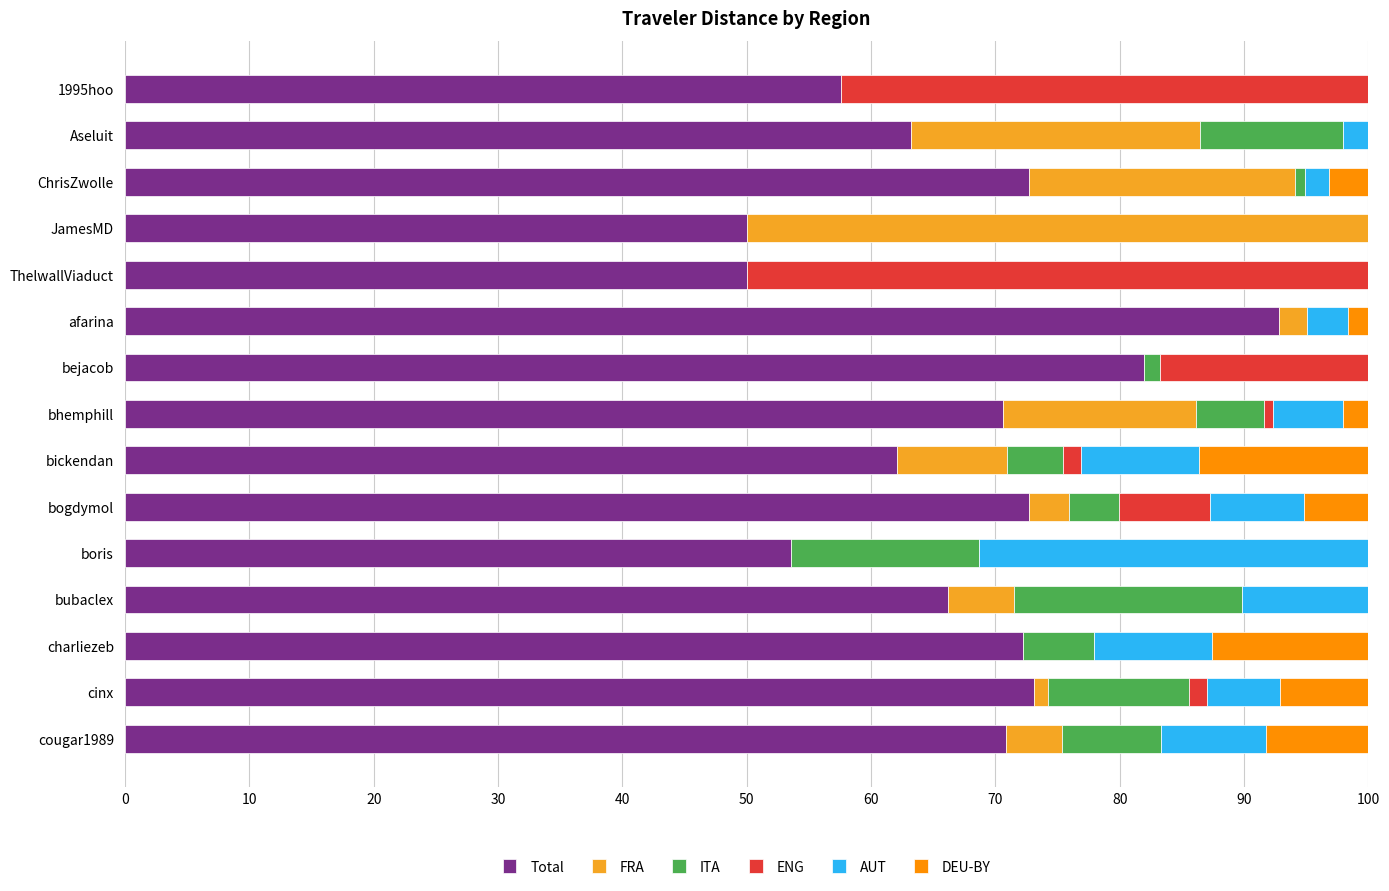

What is the total value across all series at charliezeb?

100.0